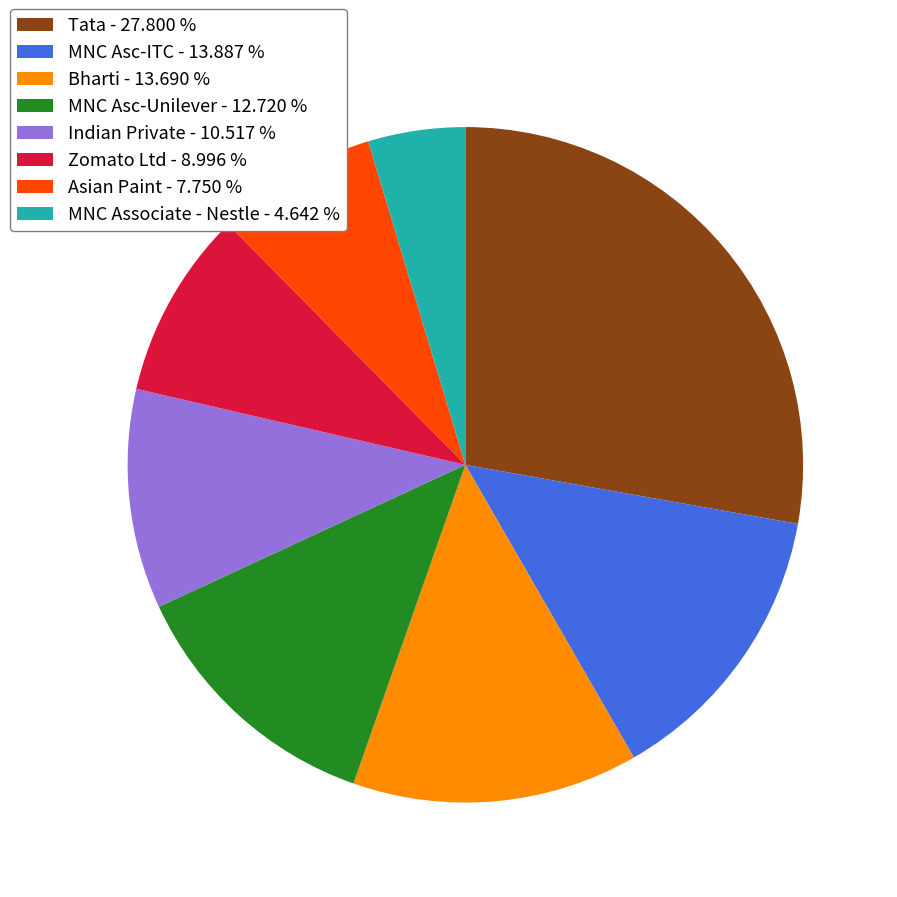

Which category has the biggest portion of the pie?

Tata